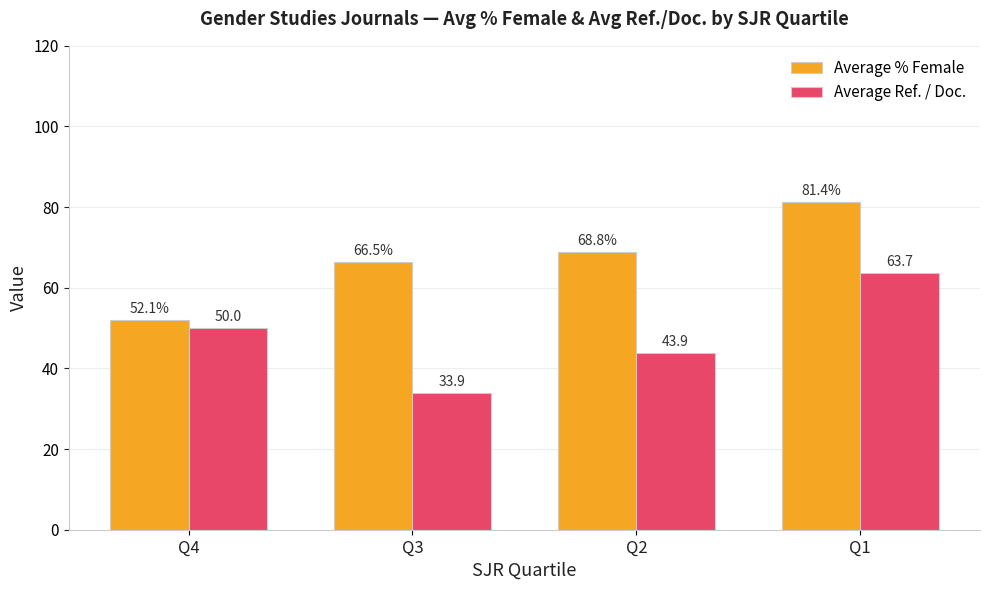

How many groups of bars are there?

4